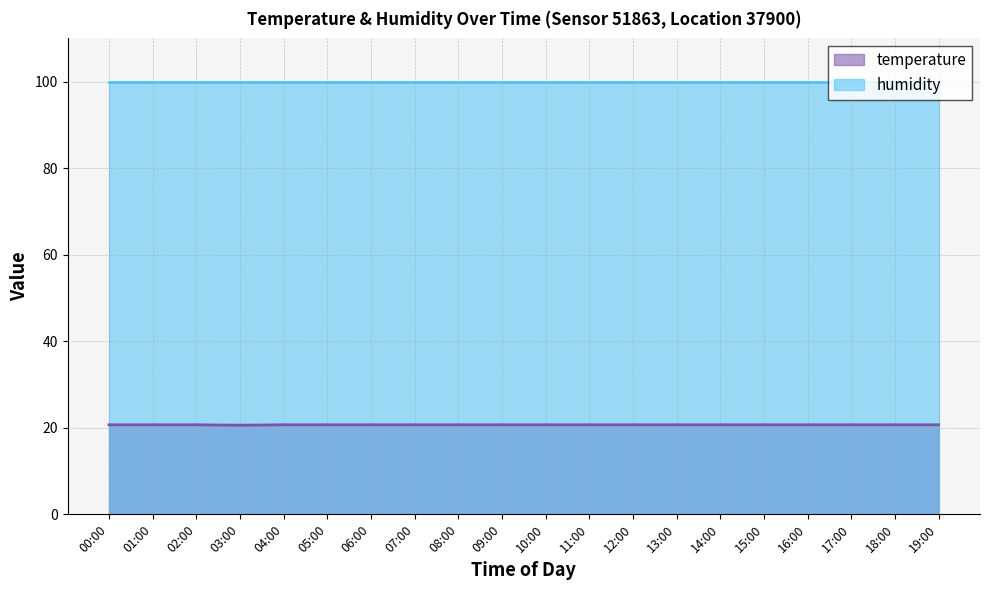

List the labels in order of value, smallest first.

03:00, 00:00, 01:00, 02:00, 04:00, 05:00, 06:00, 07:00, 08:00, 09:00, 10:00, 11:00, 12:00, 13:00, 14:00, 15:00, 16:00, 17:00, 18:00, 19:00